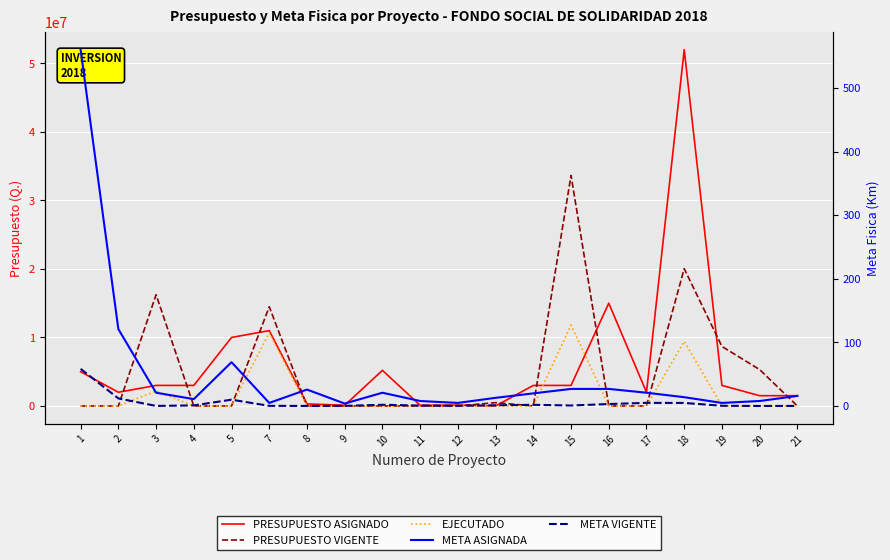

How many values in the PRESUPUESTO VIGENTE series exceed 0?

7